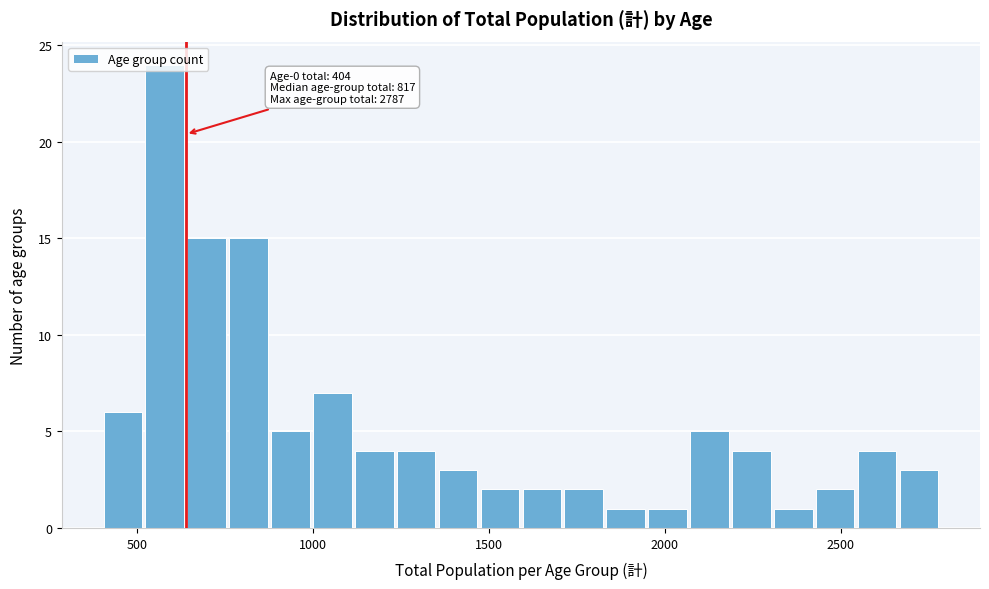

Around what value on the x-axis is the tallest bar? Give the approximate position of its centre, as read against the axis.

600